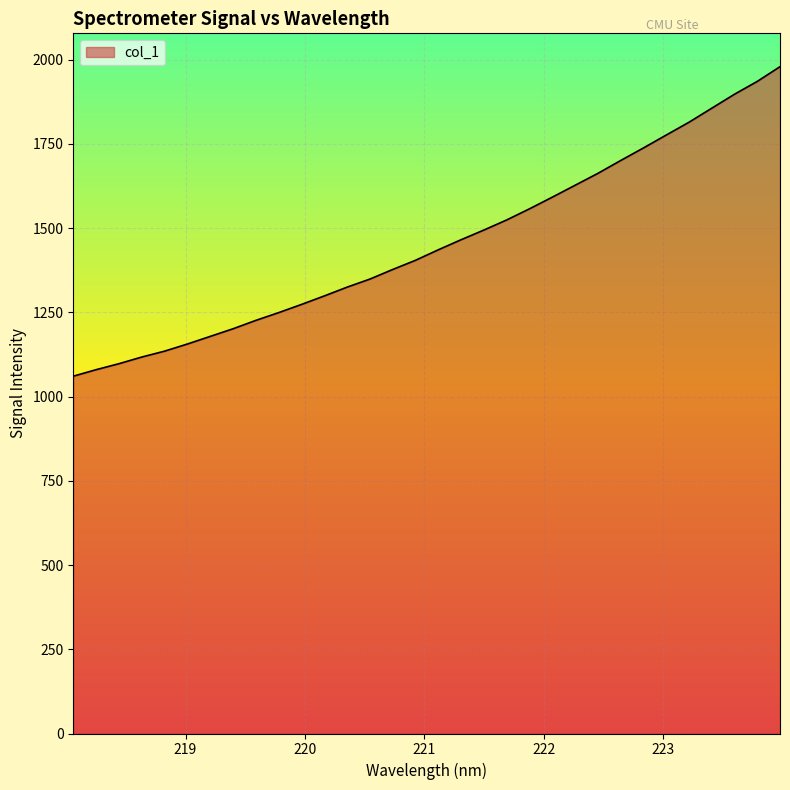

What is the difference between the maximum and minimum values?

918.6